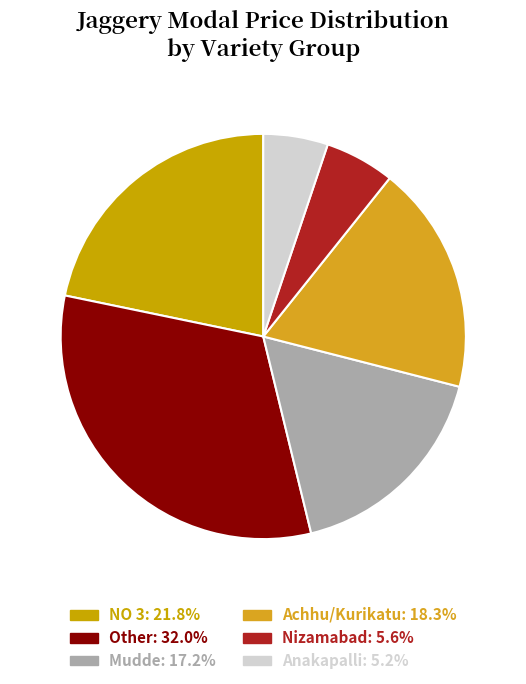

How many slices are in this pie chart?

6